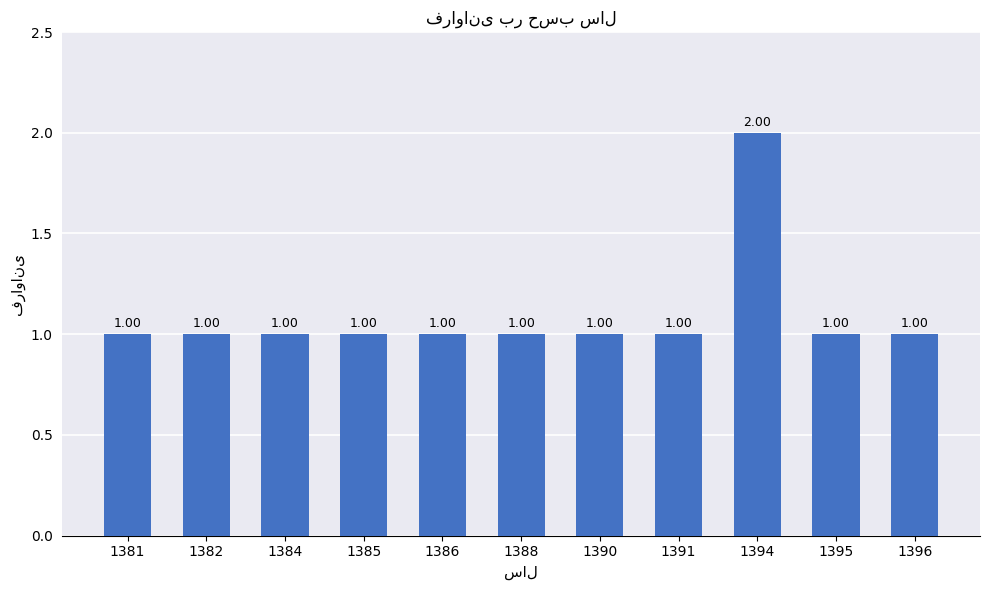

What is the sum of all values?

12